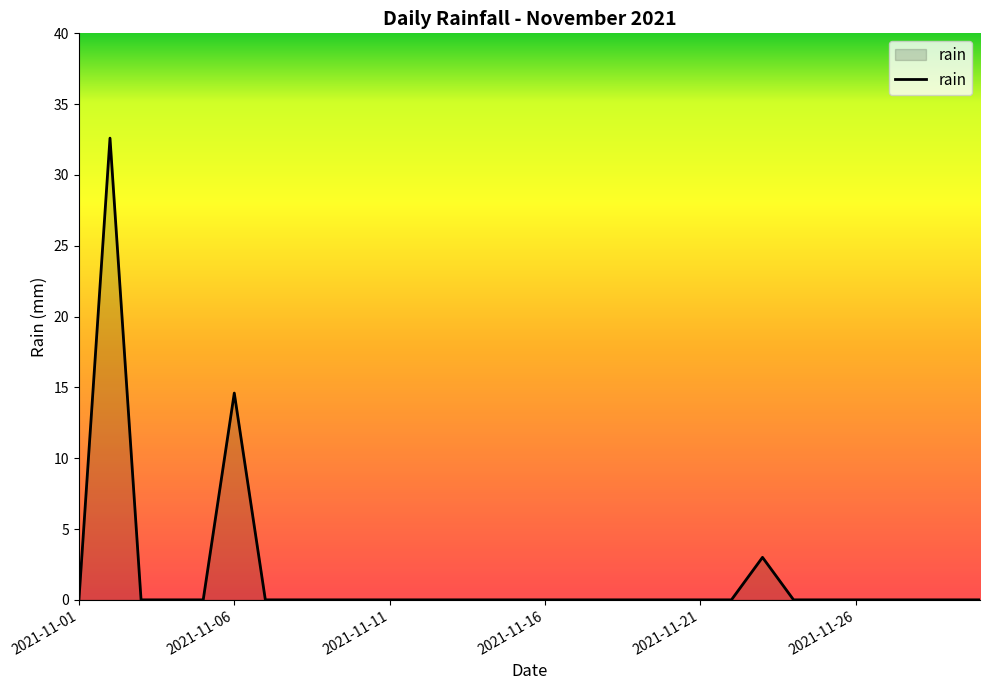

Reading left to right, list all the values displayed in this chart.

0.0	32.6	0.0	0.0	0.0	14.6	0.0	0.0	0.0	0.0	0.0	0.0	0.0	0.0	0.0	0.0	0.0	0.0	0.0	0.0	0.0	0.0	3.0	0.0	0.0	0.0	0.0	0.0	0.0	0.0